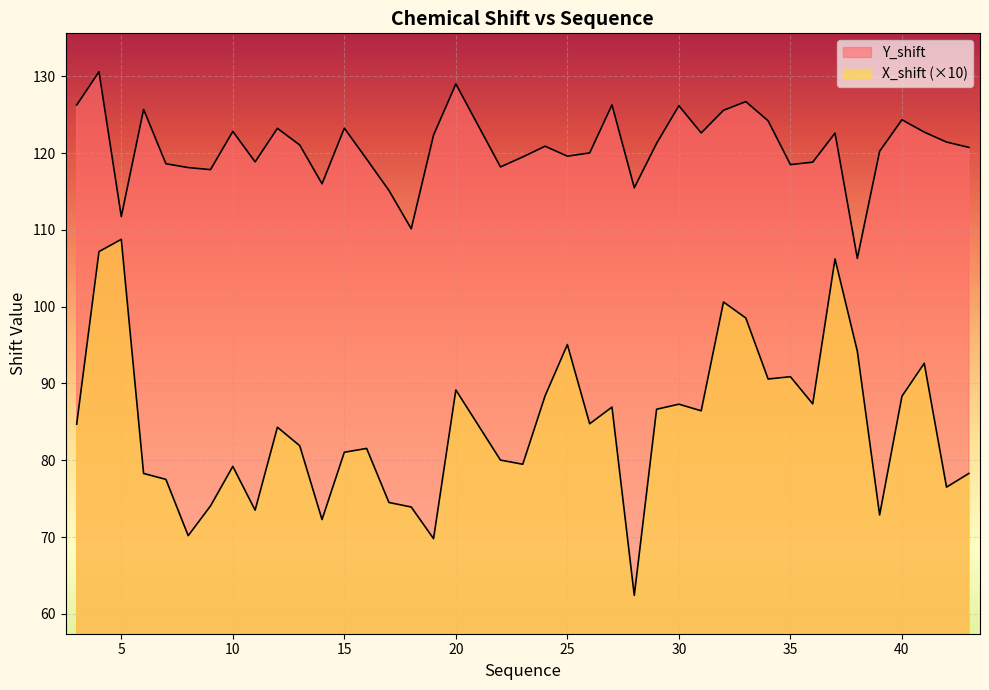

Is it true that X_shift equals 117.6 at 14?

False